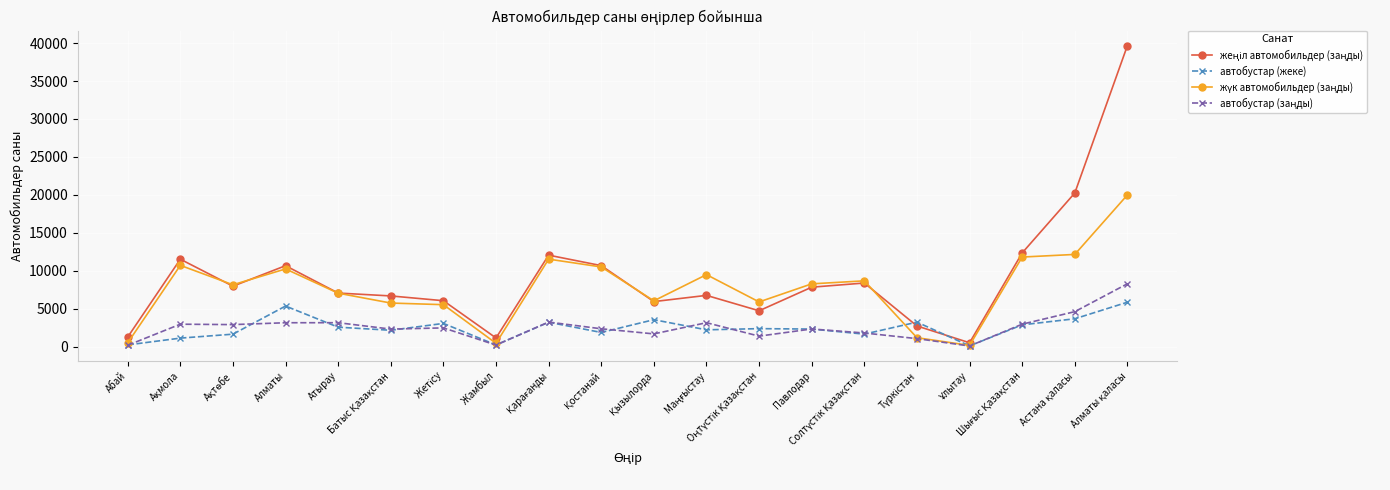

What is the greatest value displayed?

39668